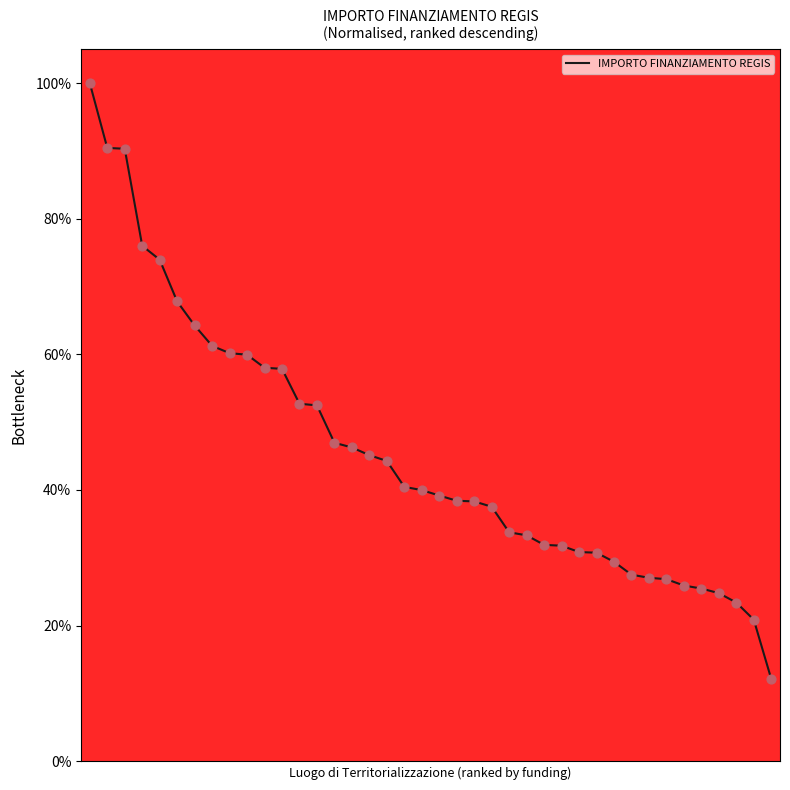

What is the maximum value shown in the chart?

100.0